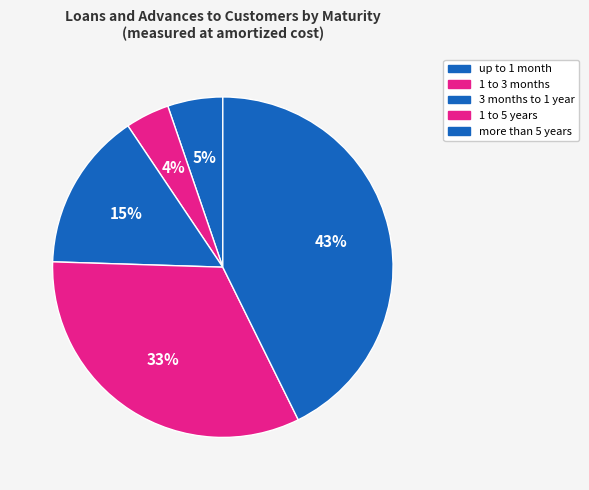

How many segments does this pie chart have?

5